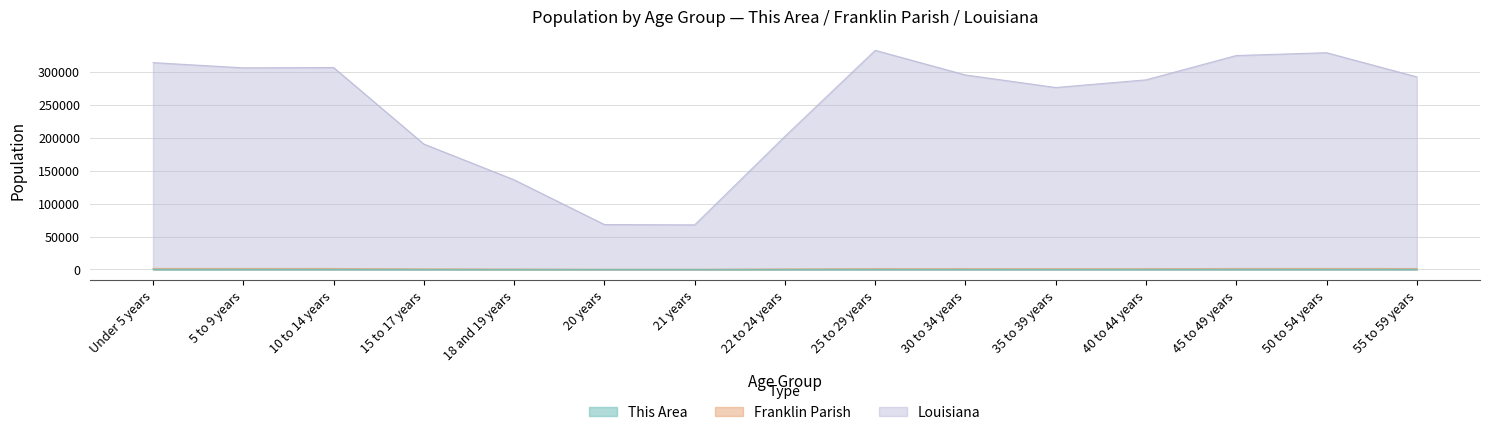

What is the smallest value displayed?

28